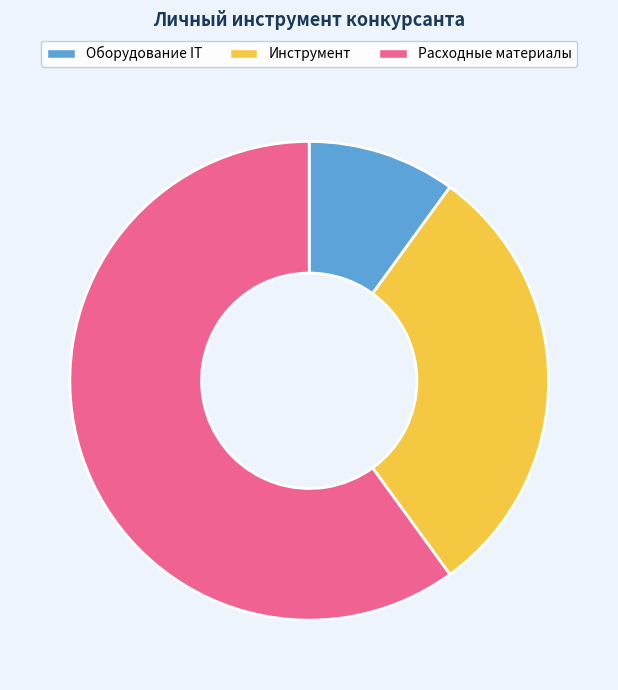

How many segments does this pie chart have?

3